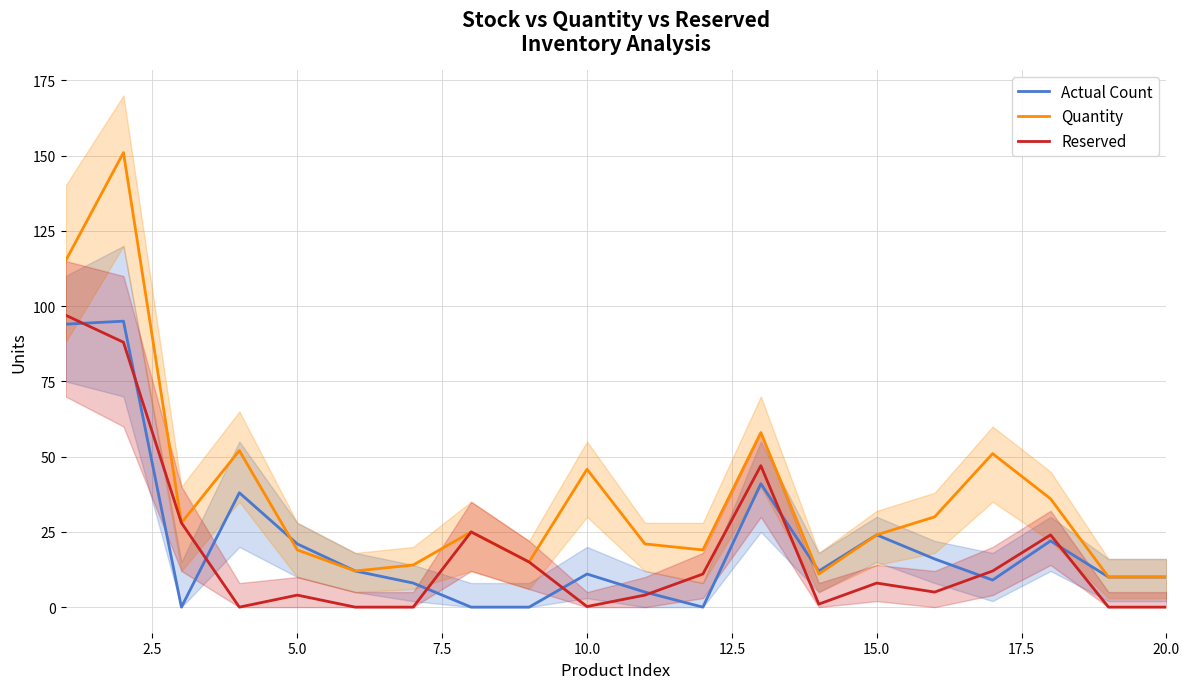

How many lines are shown in the chart?

3